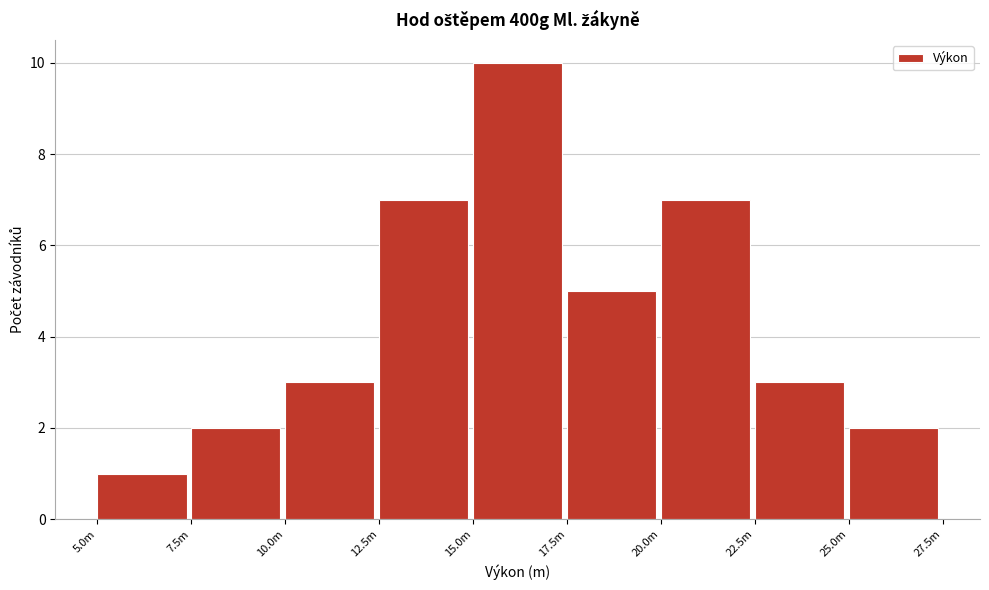

Reading left to right, extract all data points from this chart.

5.0m=1	7.5m=2	10.0m=3	12.5m=7	15.0m=10	17.5m=5	20.0m=7	22.5m=3	25.0m=2